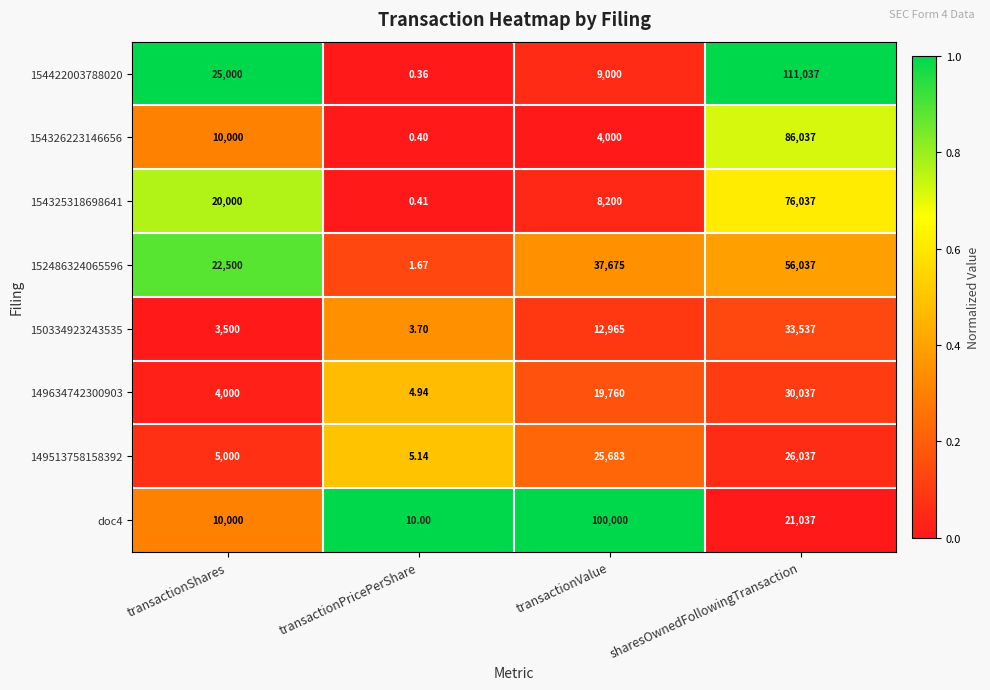

Where is 149513758158392 nearest to the value 13021?

transactionShares